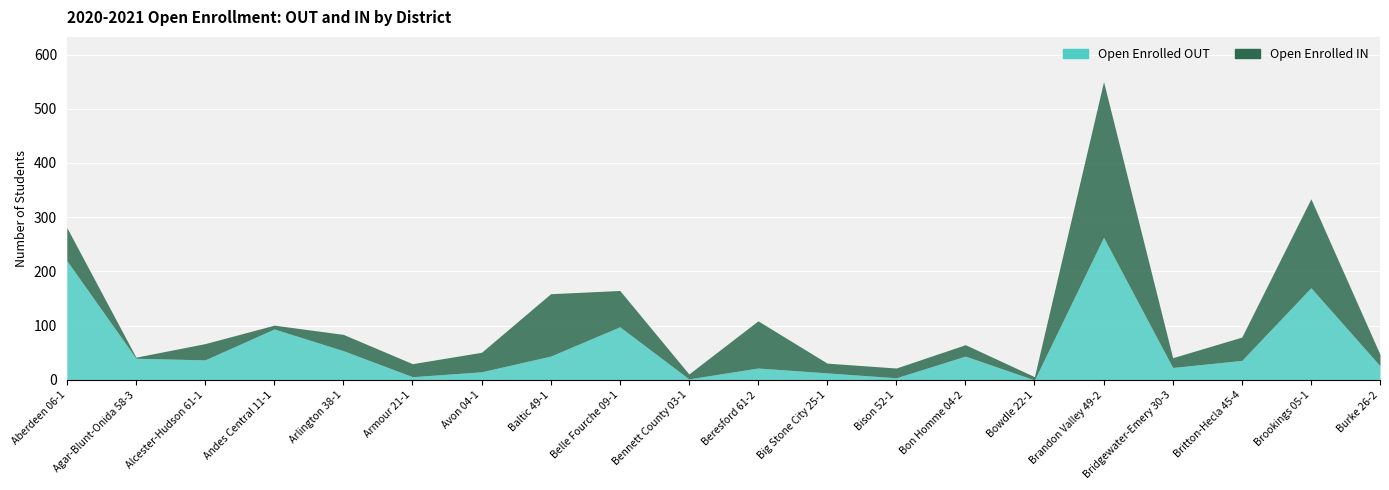

At Arlington 38-1, list the series in order from largest to smallest.

Open Enrolled OUT, Open Enrolled IN